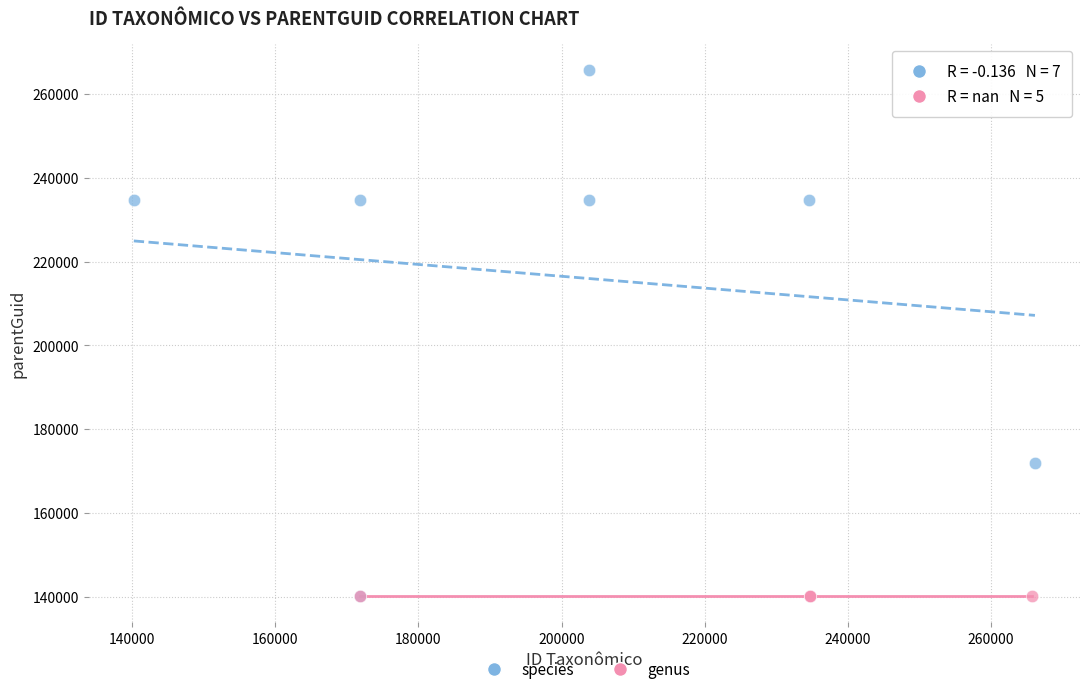

Which series contains the highest Y value?

species